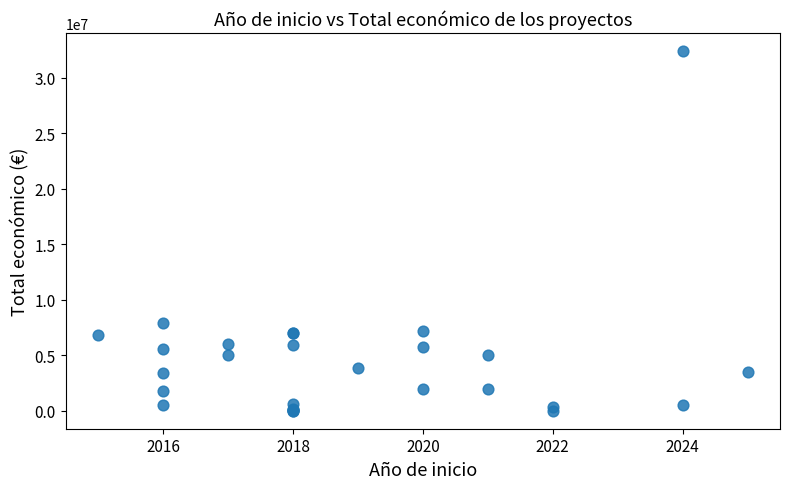

What Y value in the scatter plot is closest to 16197127?

7895657